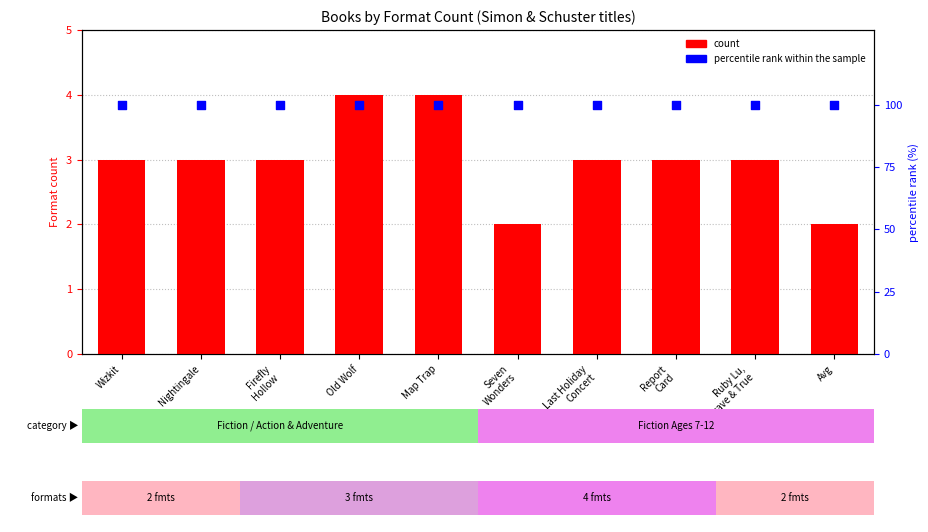

Which series contains the highest Y value?

percentile rank within the sample